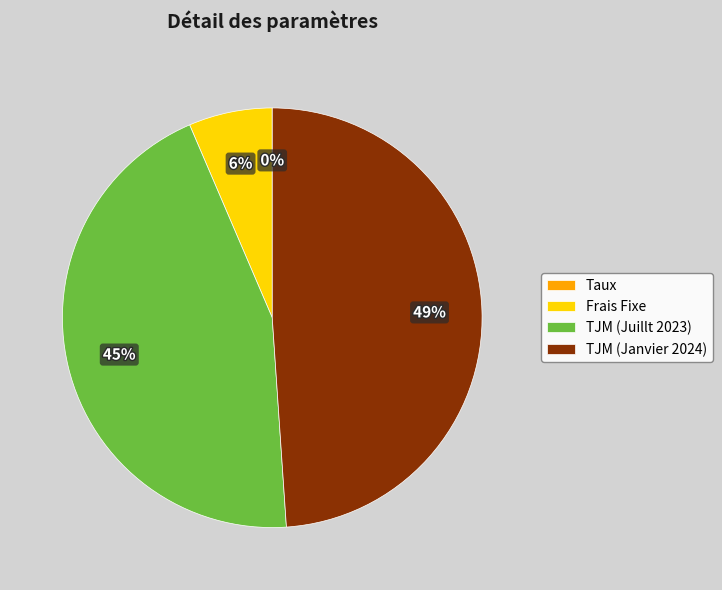

Is the sum of Frais Fixe and TJM (Janvier 2024) greater than half?

Yes